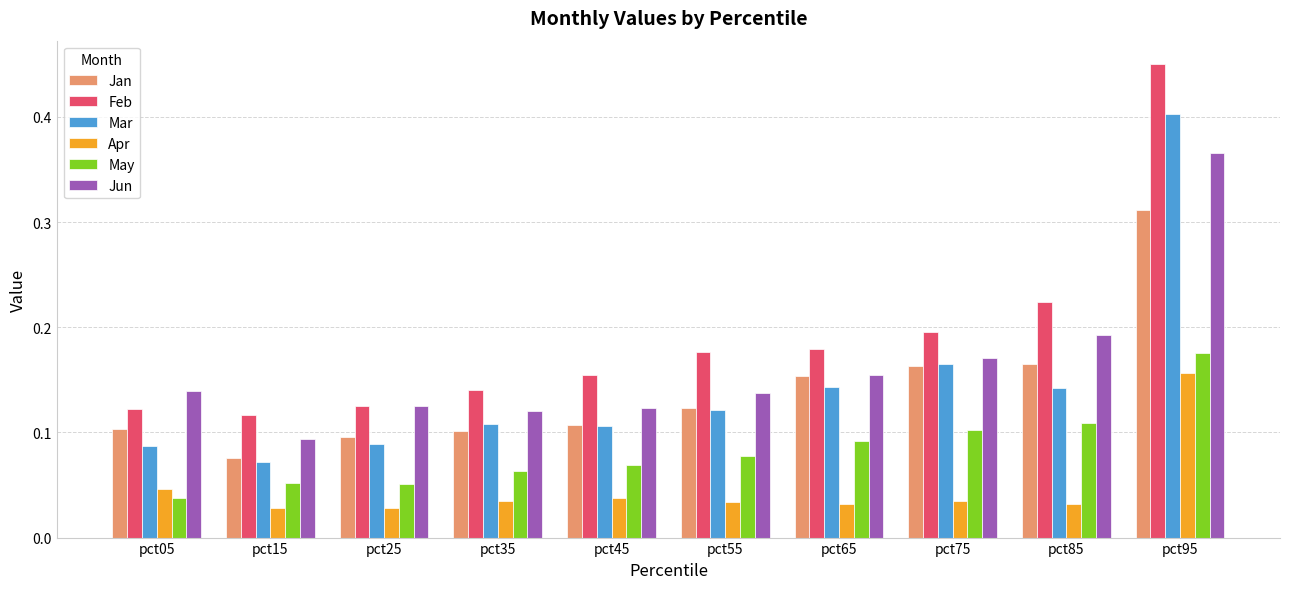

Is the value of Feb at pct15 greater than the value of Jun at pct95?

No